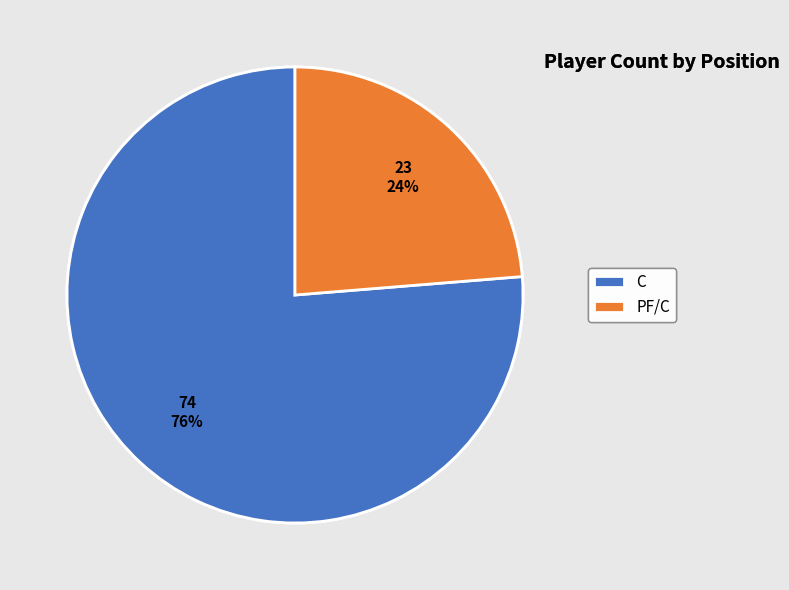

How many segments does this pie chart have?

2